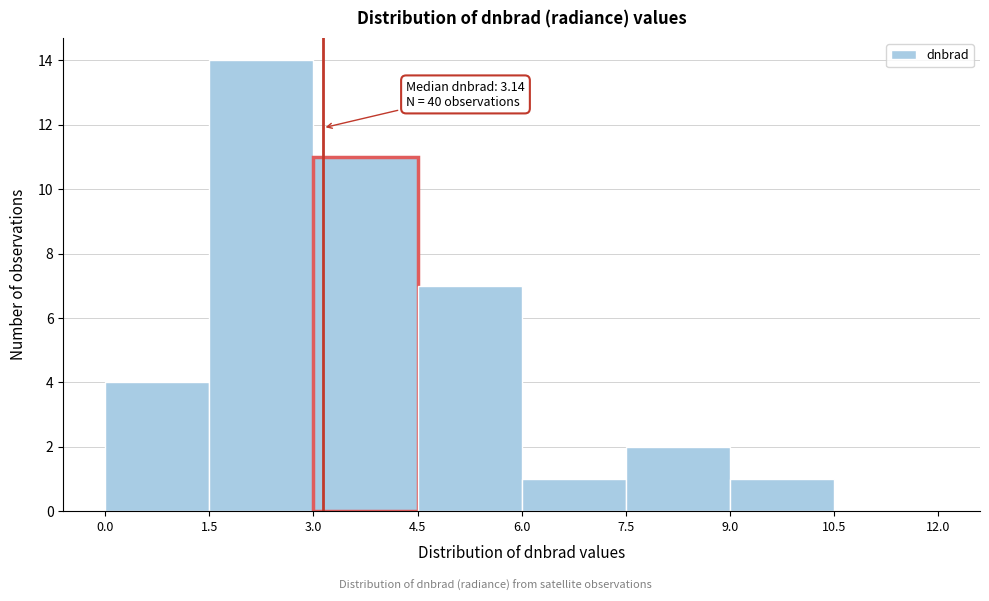

Which range on the x-axis has the tallest bar?

1.5 to 3.0